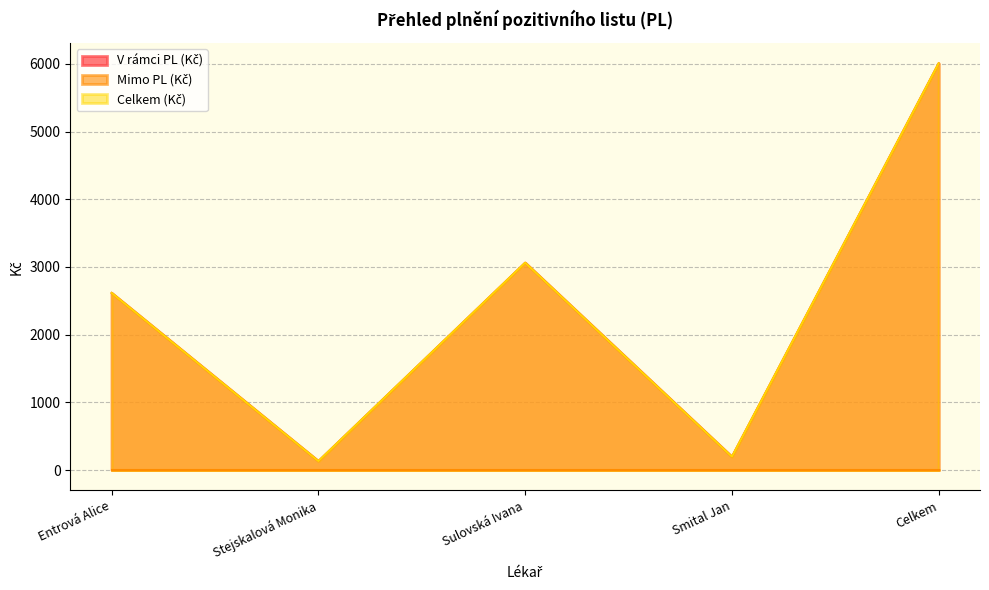

True or false: Celkem (Kč) and V rámci PL (Kč) cross at least once.

False